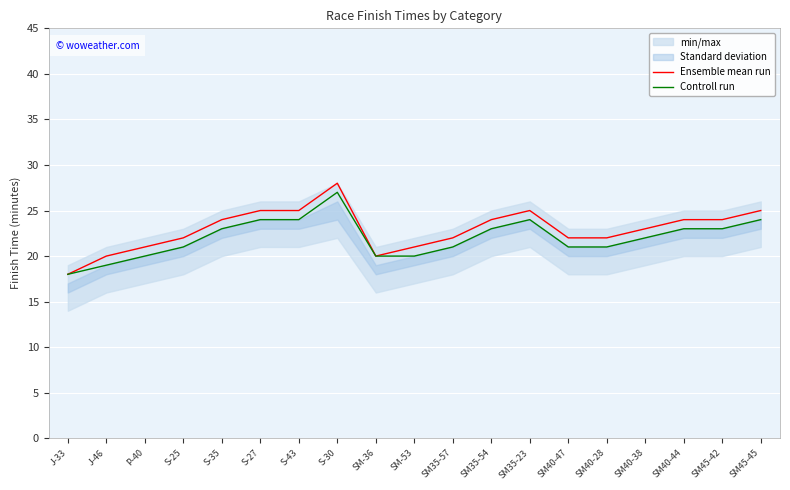

How many values in the Controll run series exceed 22?

9